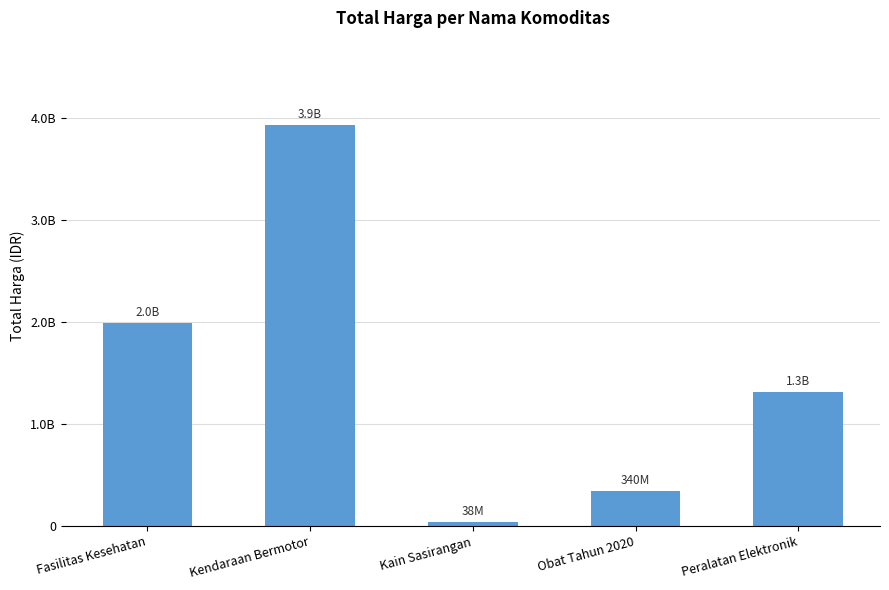

At which category does the chart reach its minimum across all series?

Kain Sasirangan